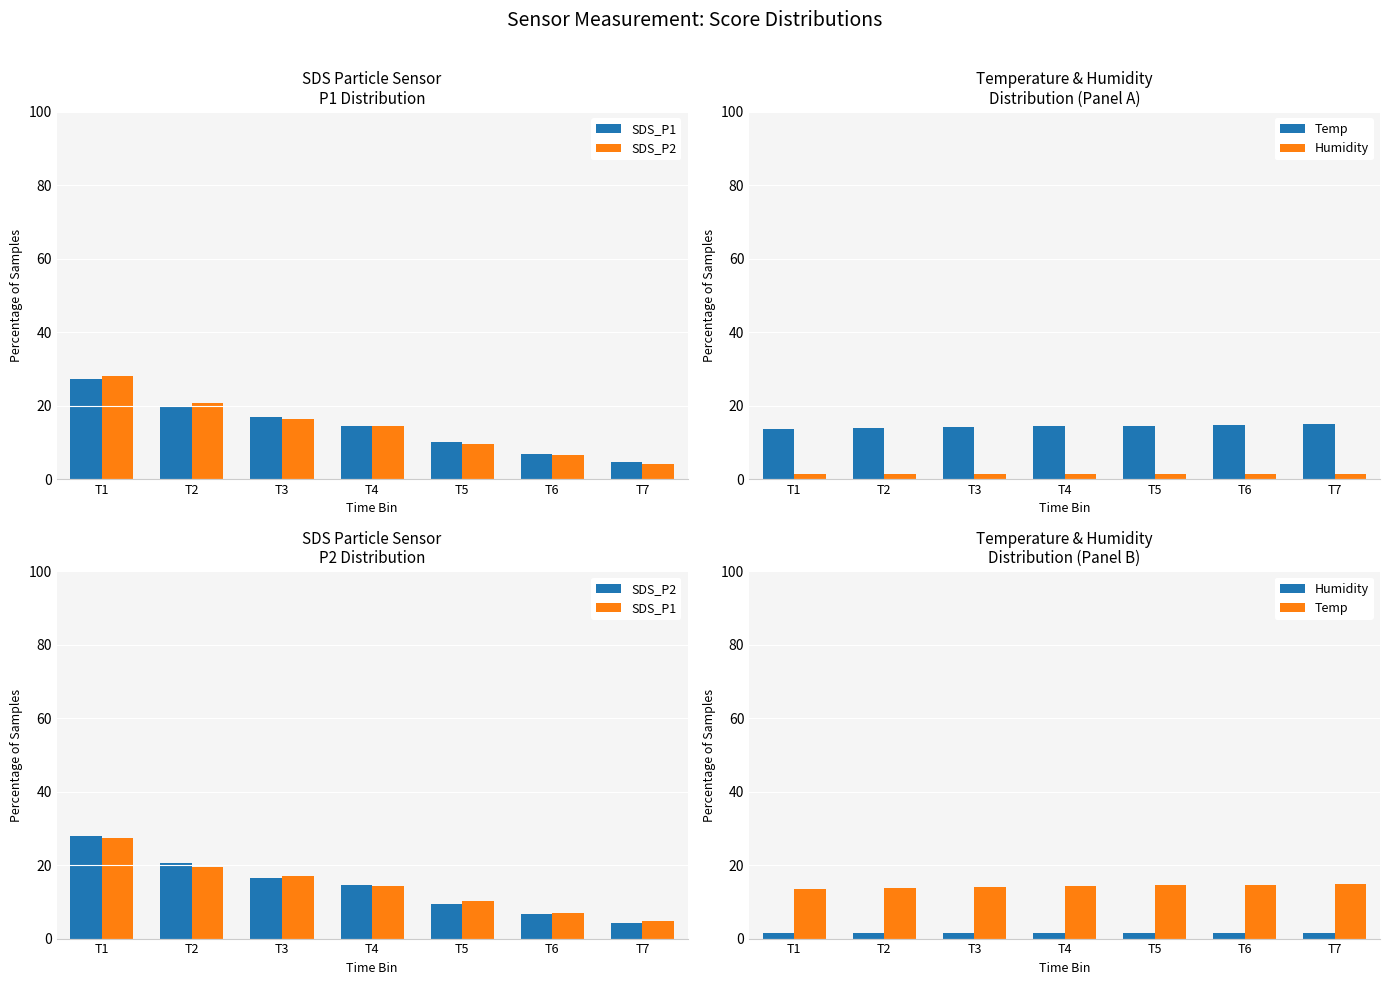

Which category has the lowest value in the SDS_P1 series?

T7